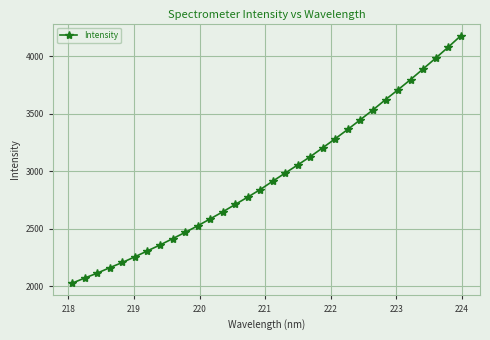

How many lines are shown in the chart?

1